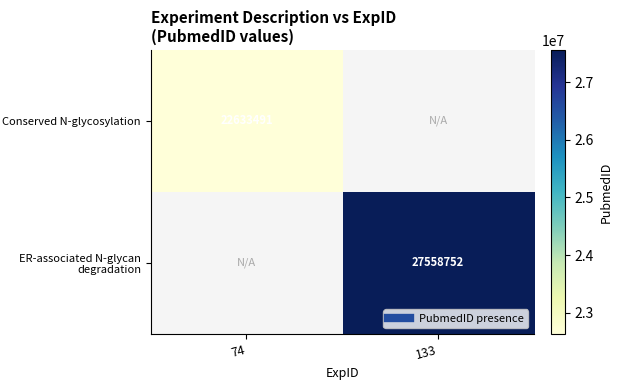

List the series in order of their overall mean, highest first.

Conserved N-glycosylation, ER-associated N-glycan degradation